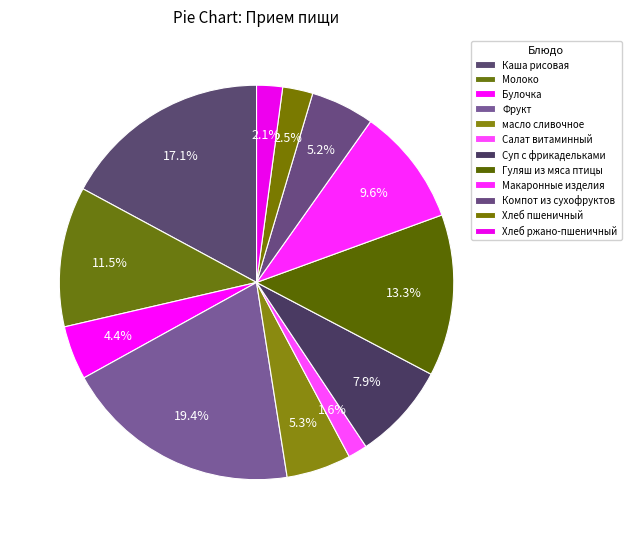

To the nearest percent, what is the difference between the Молоко and масло сливочное slice percentages?

6%